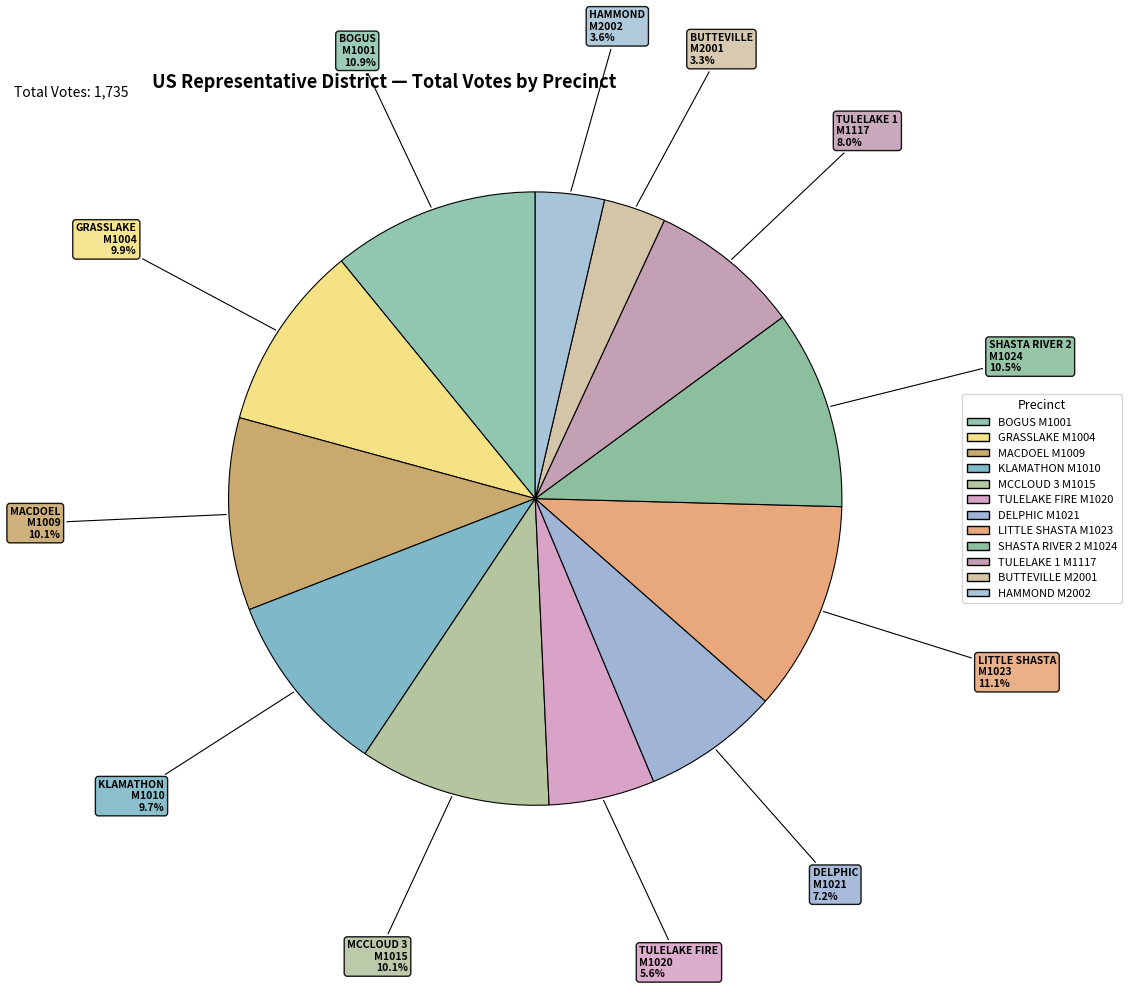

Between DELPHIC M1021 and BUTTEVILLE M2001, which is larger?

DELPHIC M1021